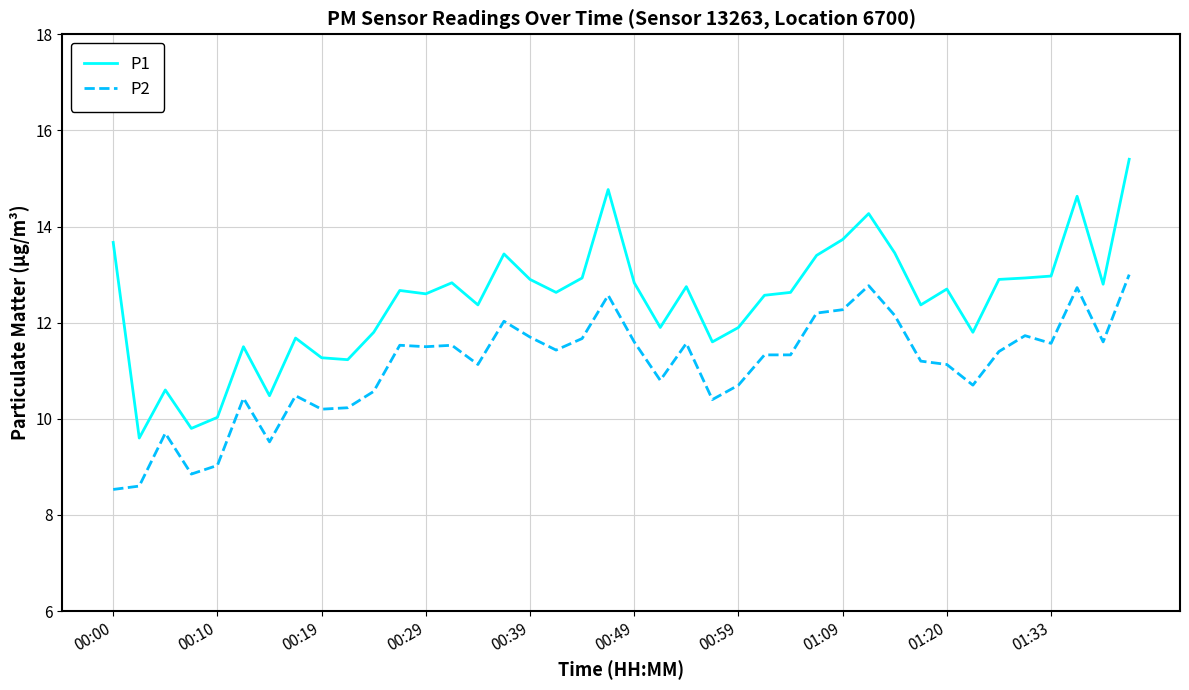

Which series has the widest spread of values?

P1